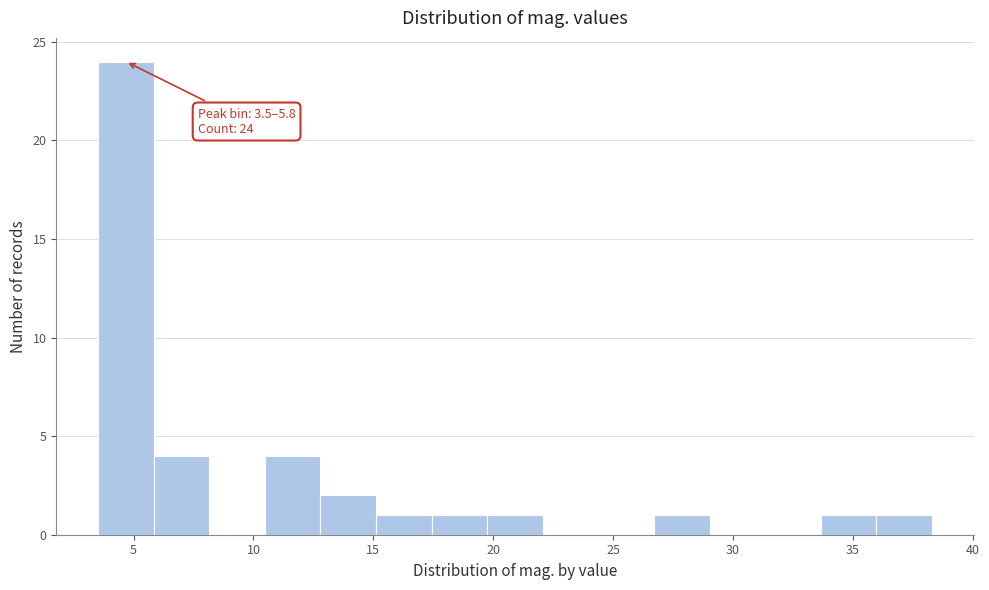

Which range on the x-axis has the tallest bar?

3.5 to 6.0